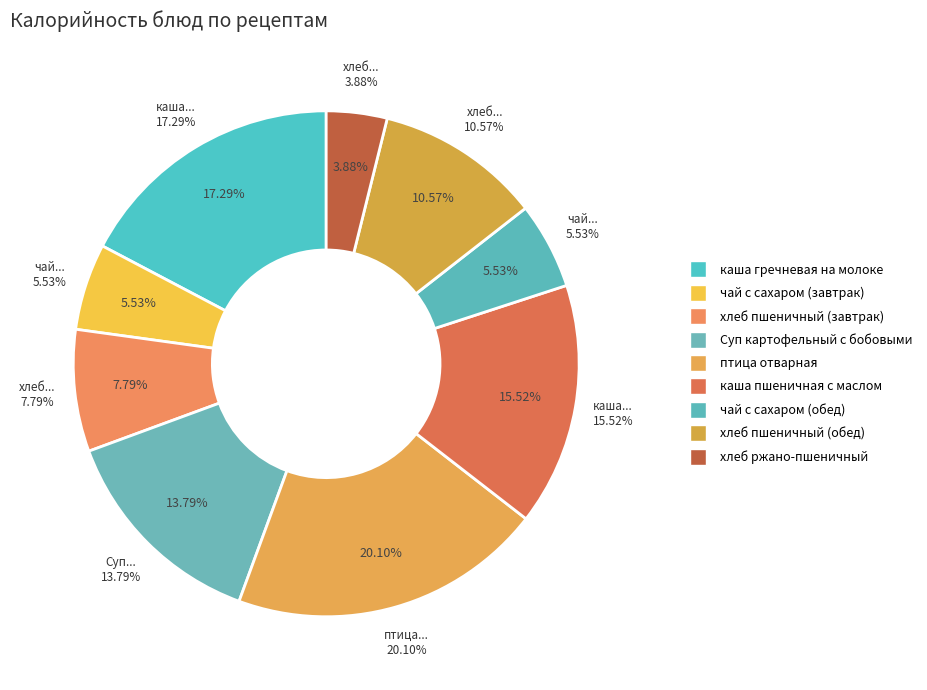

Which category has the smallest portion of the pie?

хлеб ржано-пшеничный